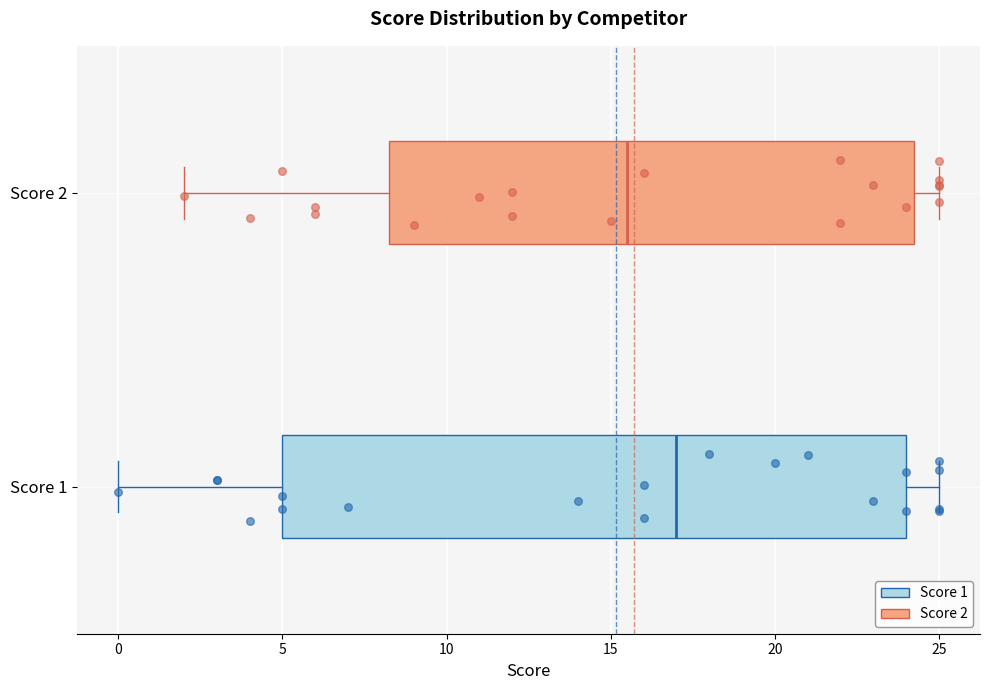

Comparing the boxes themselves (not the whiskers), which one is the widest?

Score 1